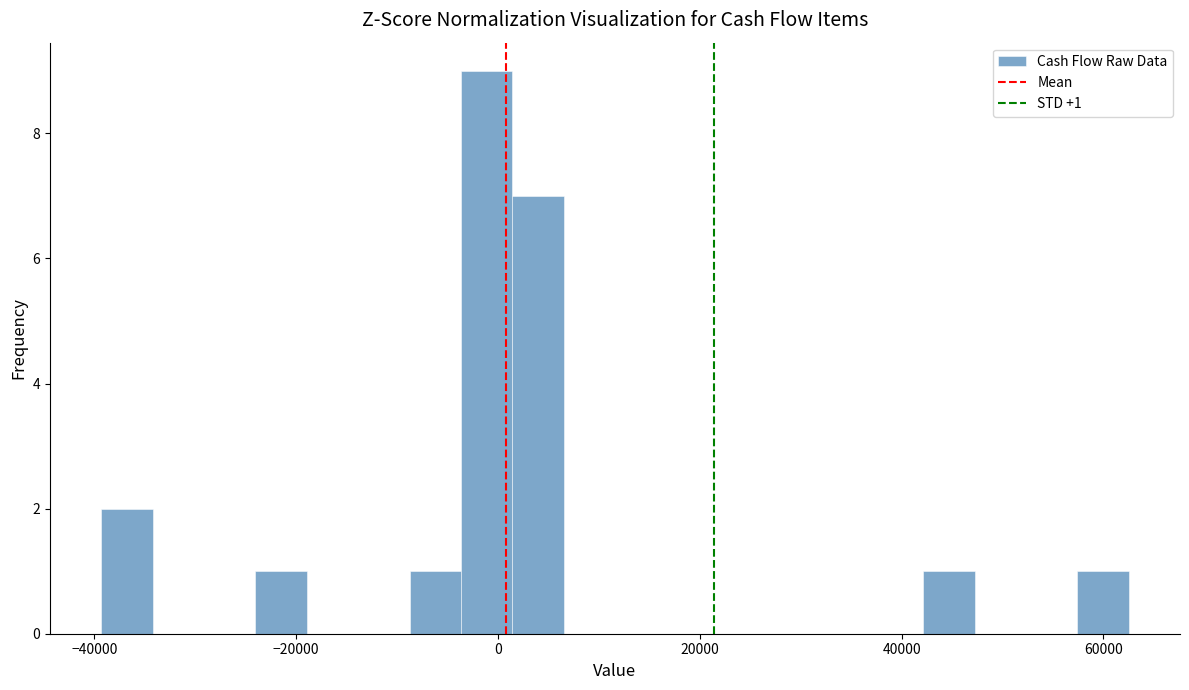

Around what value on the x-axis is the tallest bar? Give the approximate position of its centre, as read against the axis.

-2000